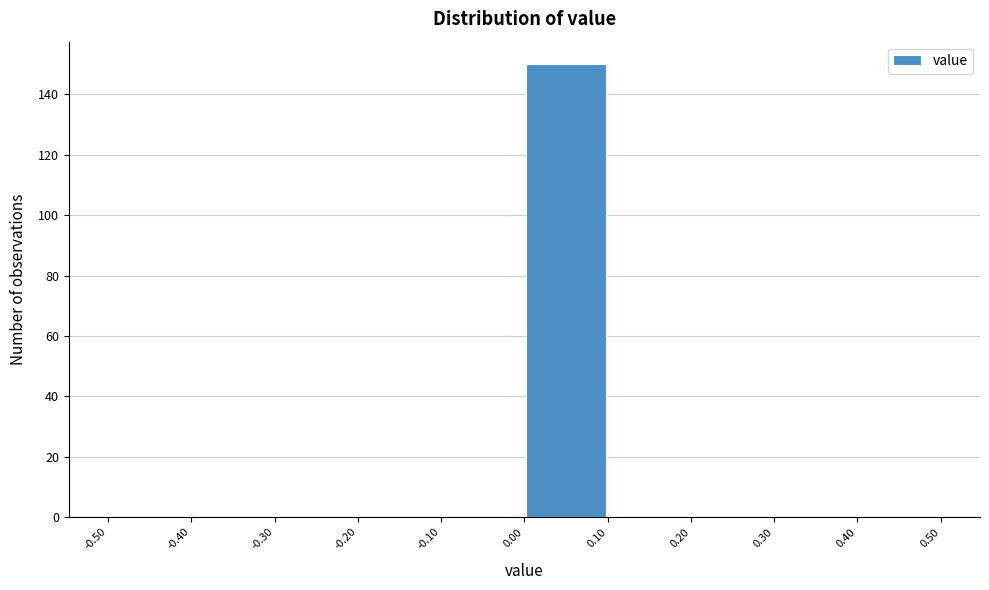

Reading left to right, list every bar in this chart as the range it spans on the x-axis followed by its height. The values are not printed on the chart, so give them approximately, as read against the axis.

-0.50 to -0.40: 0
-0.40 to -0.30: 0
-0.30 to -0.20: 0
-0.20 to -0.10: 0
-0.10 to 0.00: 0
0.00 to 0.10: 150
0.10 to 0.20: 0
0.20 to 0.30: 0
0.30 to 0.40: 0
0.40 to 0.50: 0